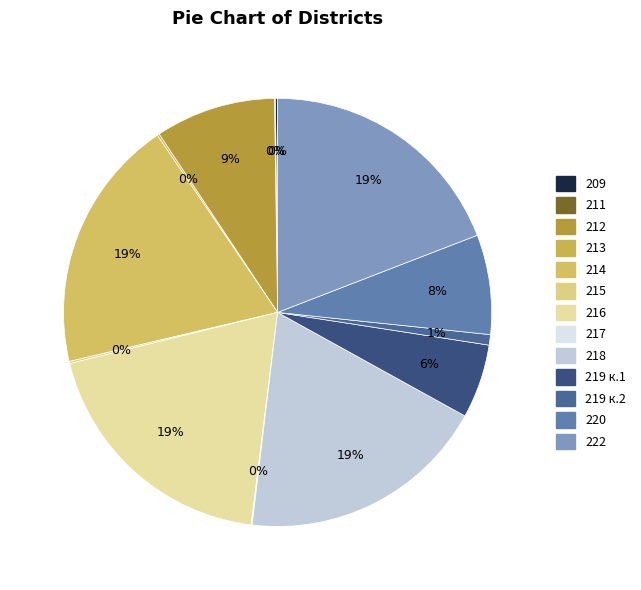

How many segments does this pie chart have?

13